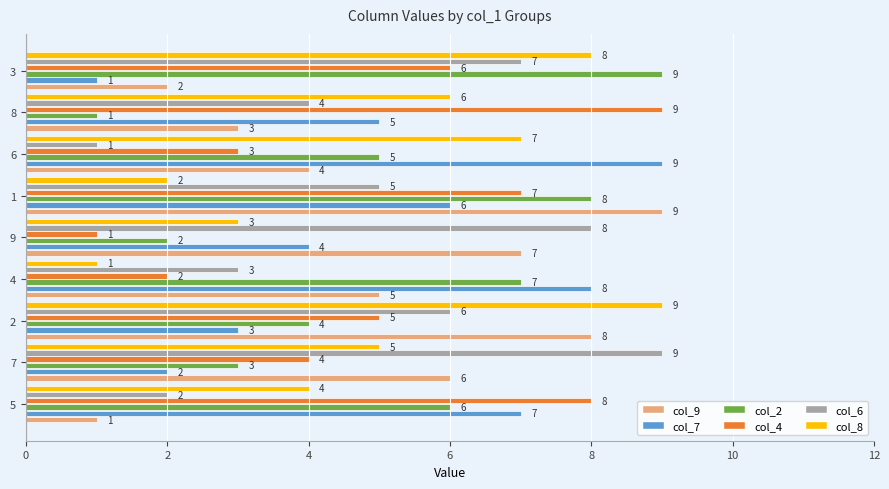

The col_4 series shows 8 at 5. True or false?

True